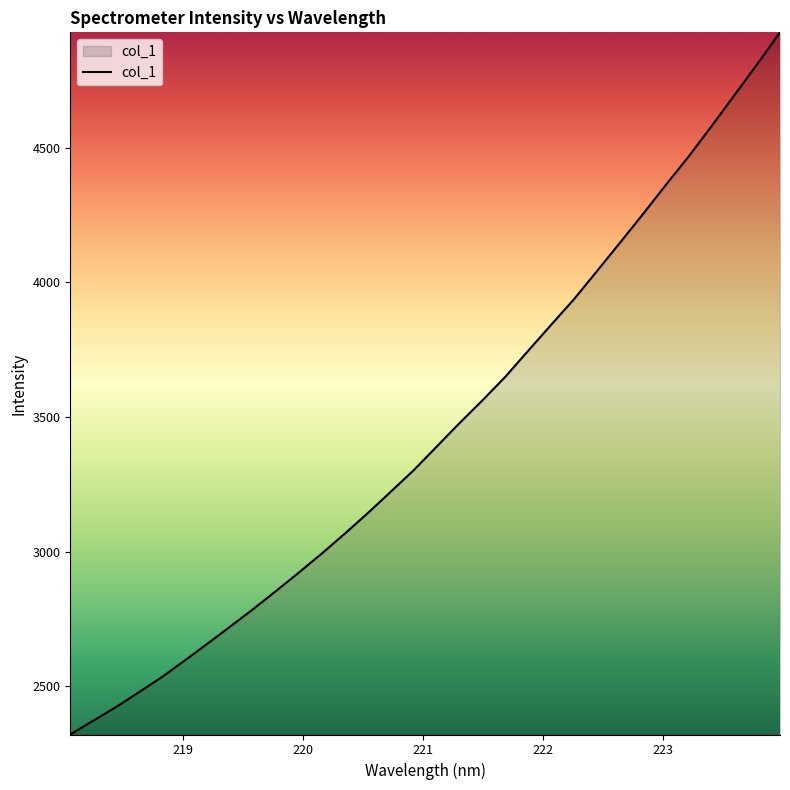

What is the difference between the maximum and minimum values?

2607.6